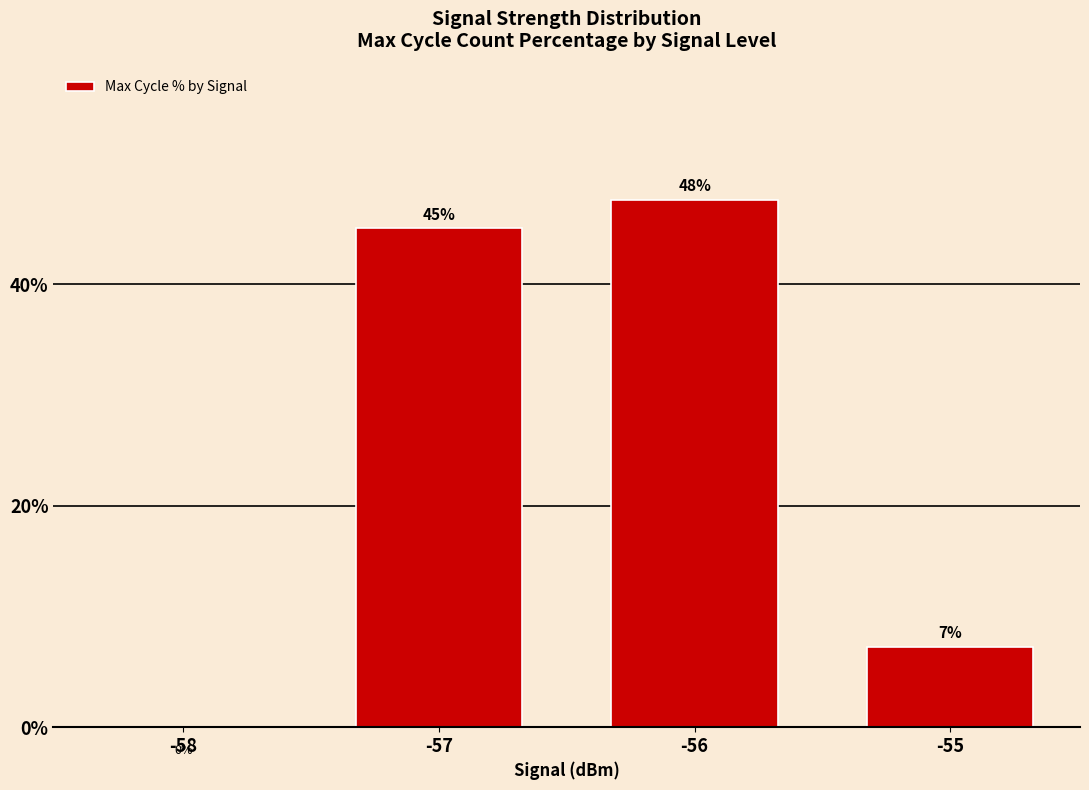

How many positive values are there?

3